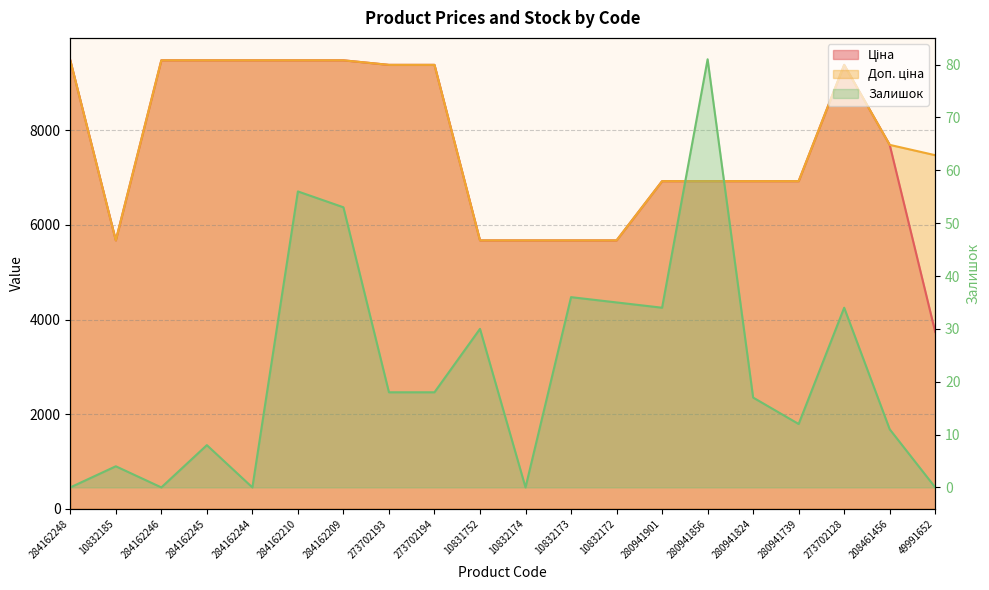

What is the sum of the Ціна values at 280941901 and 284162244?

16405.7